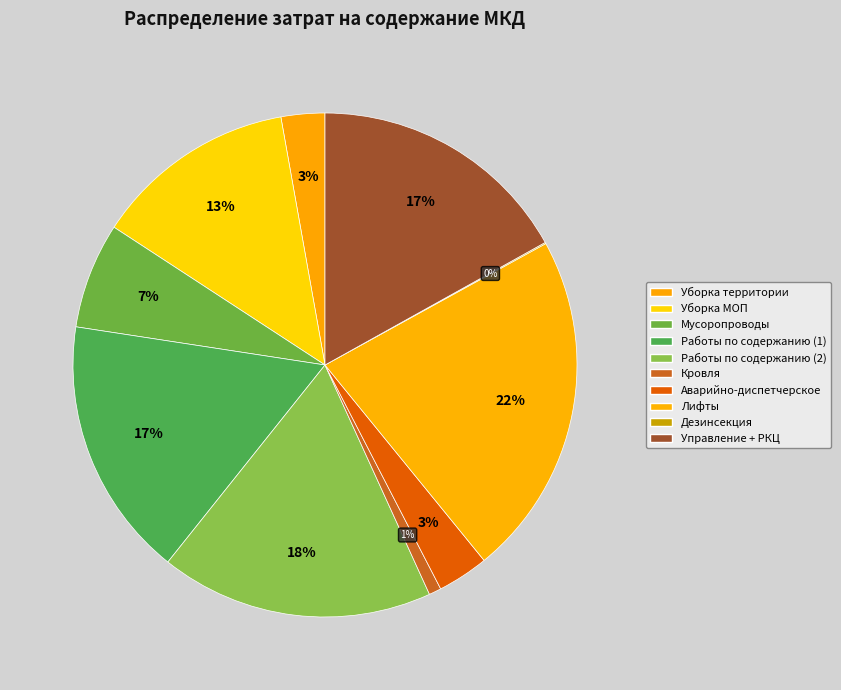

Is there any slice that represents more than half of the pie?

No